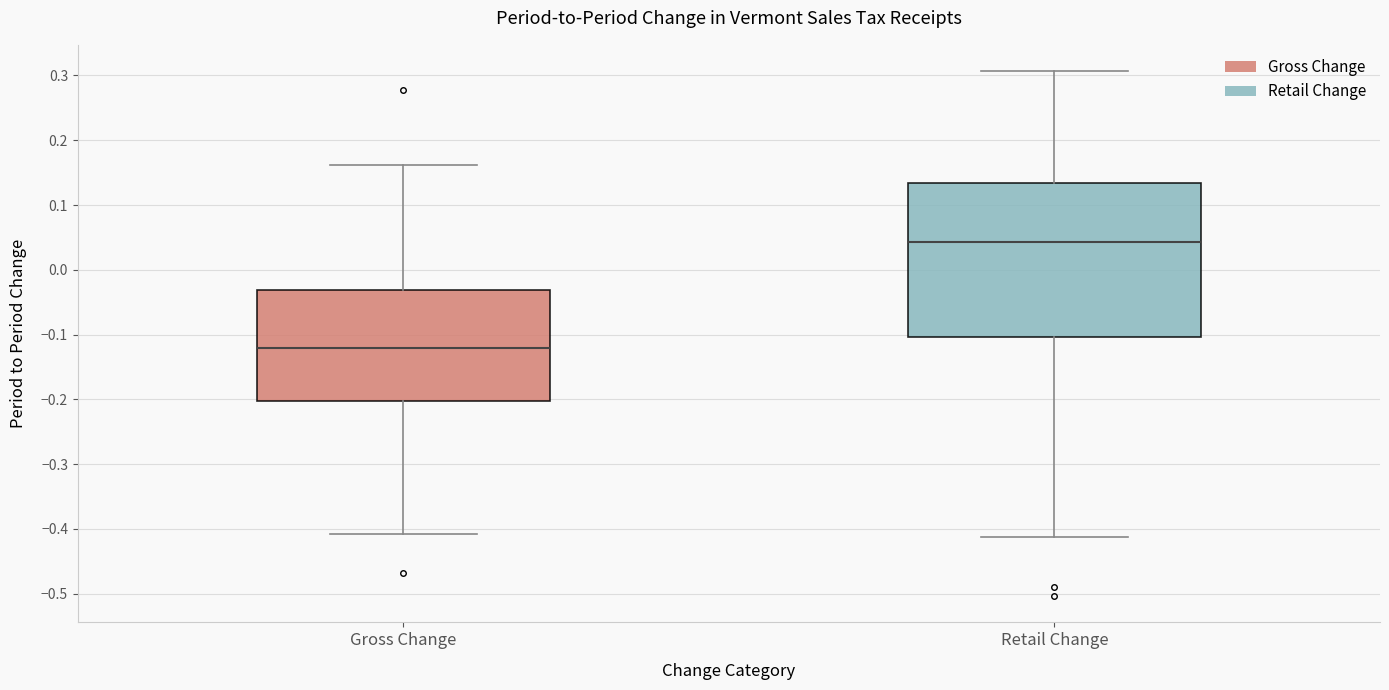

Reading left to right, transcribe this box plot: for each box, give where its median line is, the range the box spans, and where its two whiskers end, as read against the y-axis. The values are not printed on the chart, so give them approximately, as read against the axis.

Gross Change: median -0.12, box -0.20 to -0.03, whiskers -0.41 to 0.16
Retail Change: median 0.04, box -0.10 to 0.13, whiskers -0.41 to 0.31